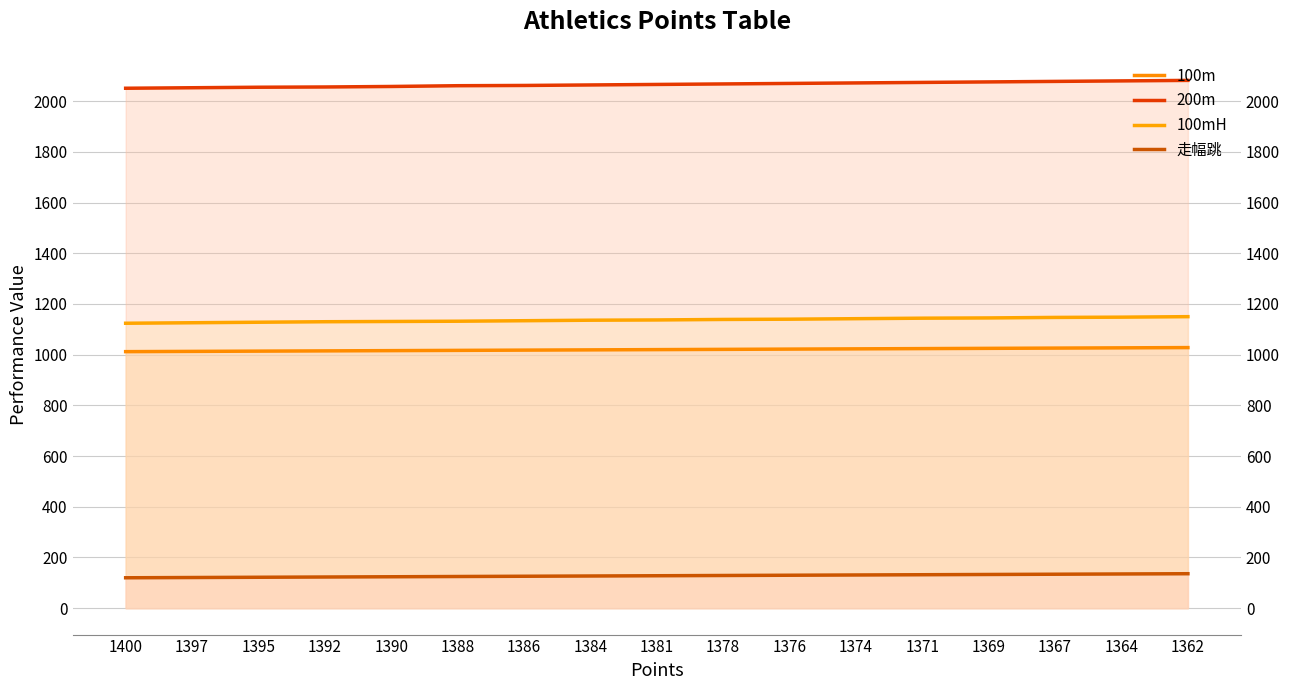

At which category is the sum across all series the highest?

1362